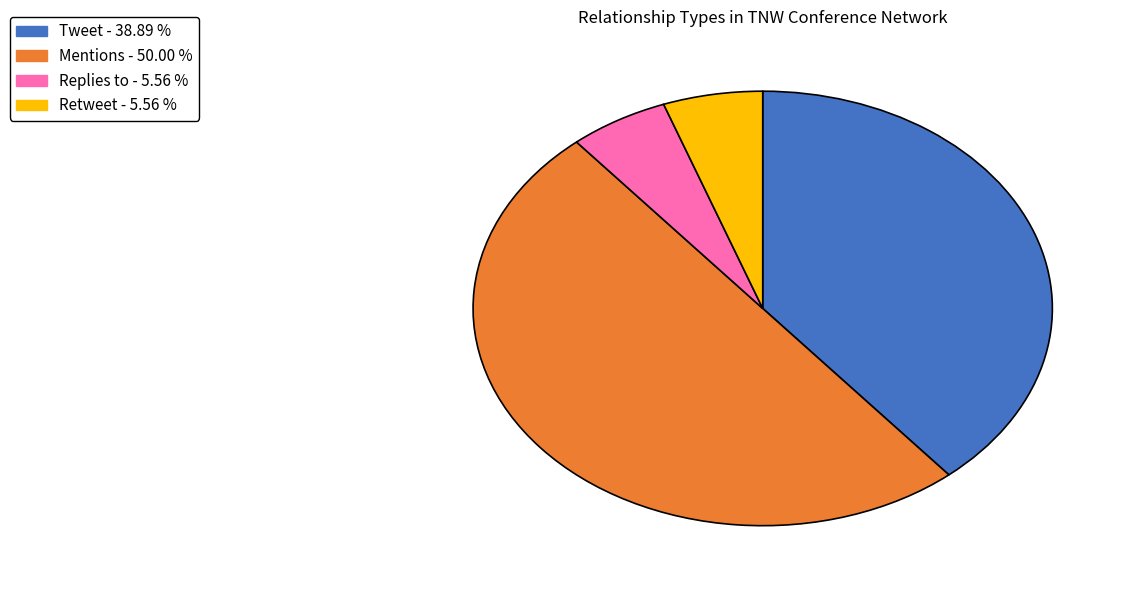

What is the largest slice in the pie chart?

Mentions